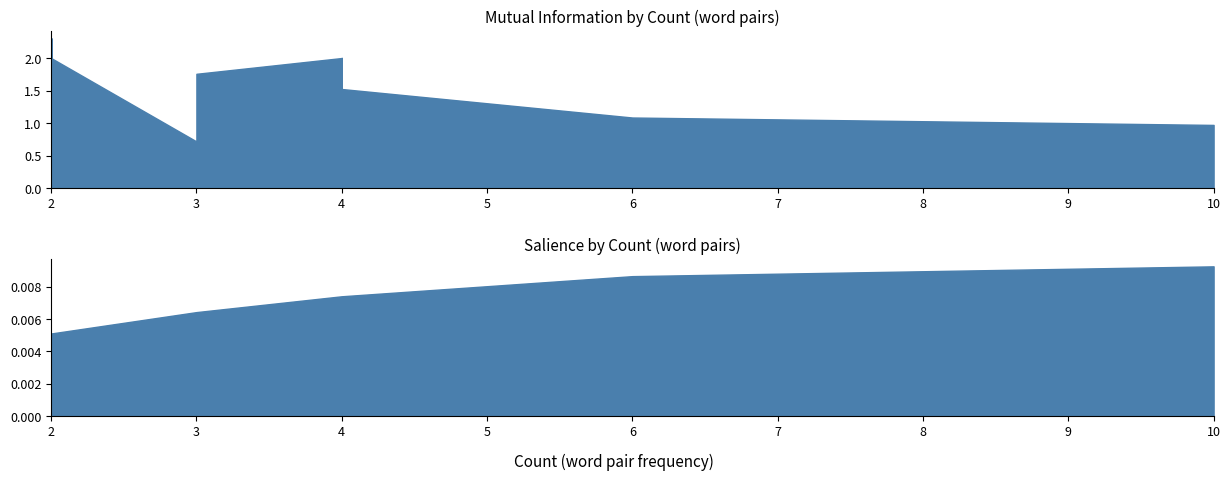

True or false: Mutual Information and Salience intersect in this chart.

False